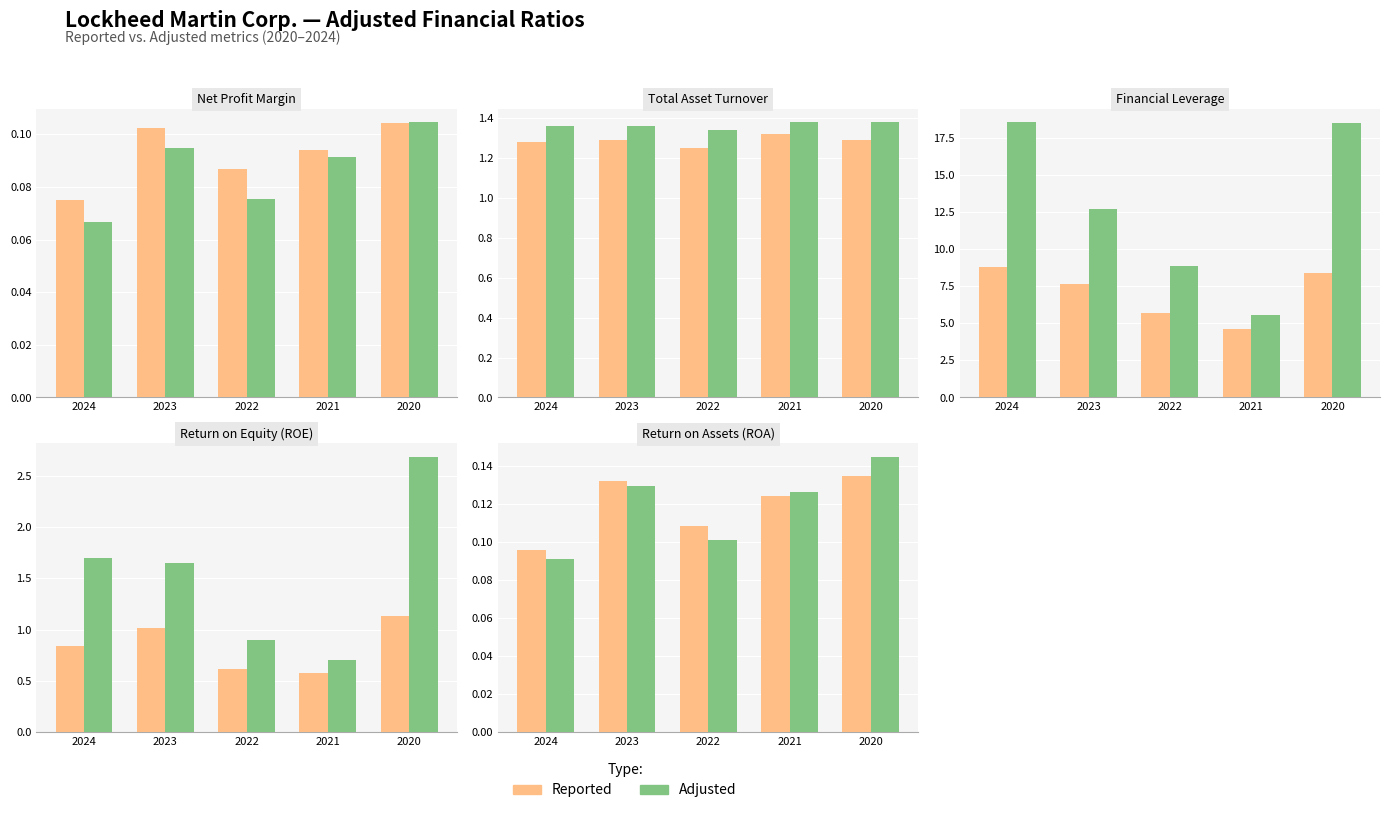

What is the value of the Reported bar at the 1st from the left?

0.1